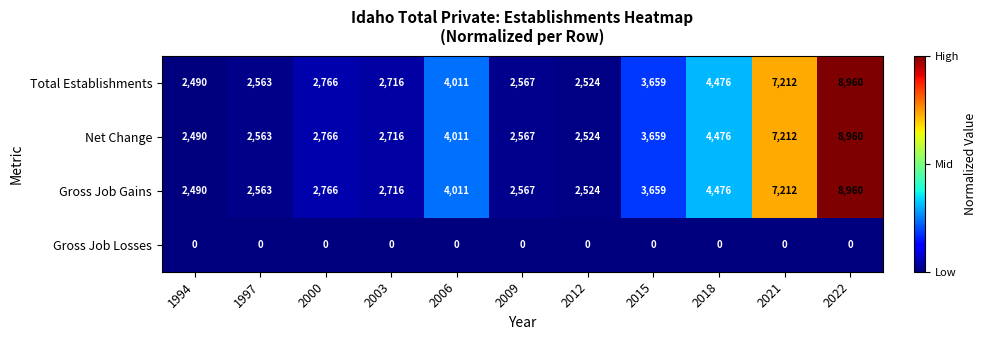

What is the spread (max minus min) of values at 2006?

4011